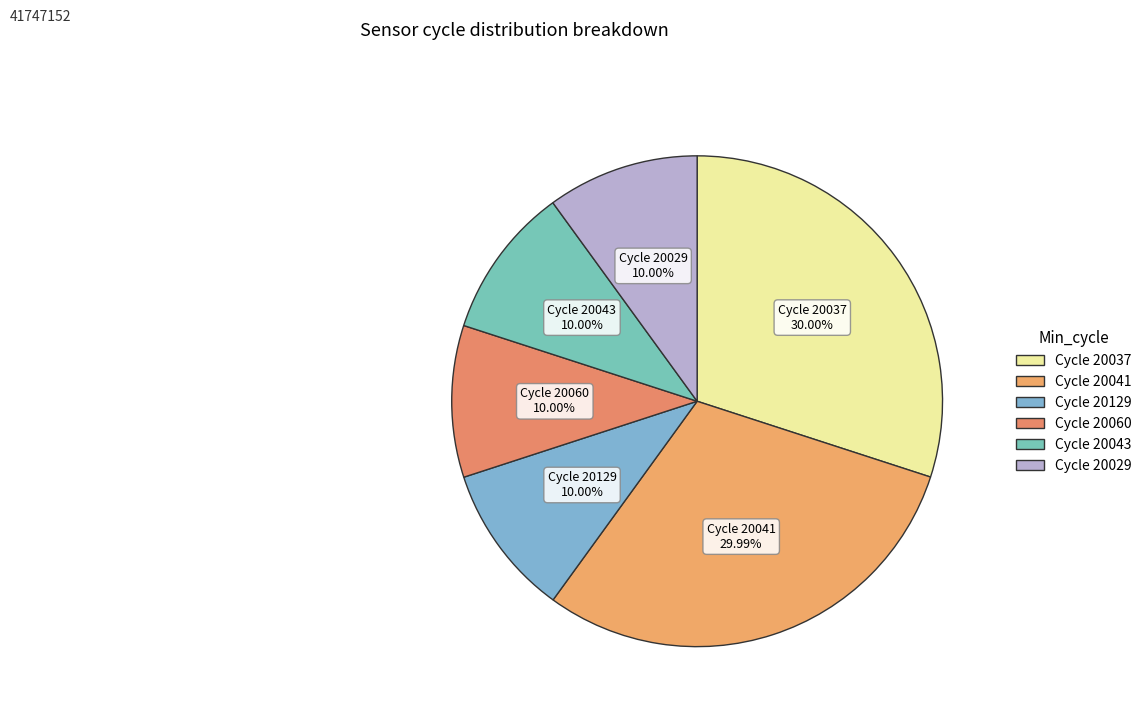

How many slices are in this pie chart?

6